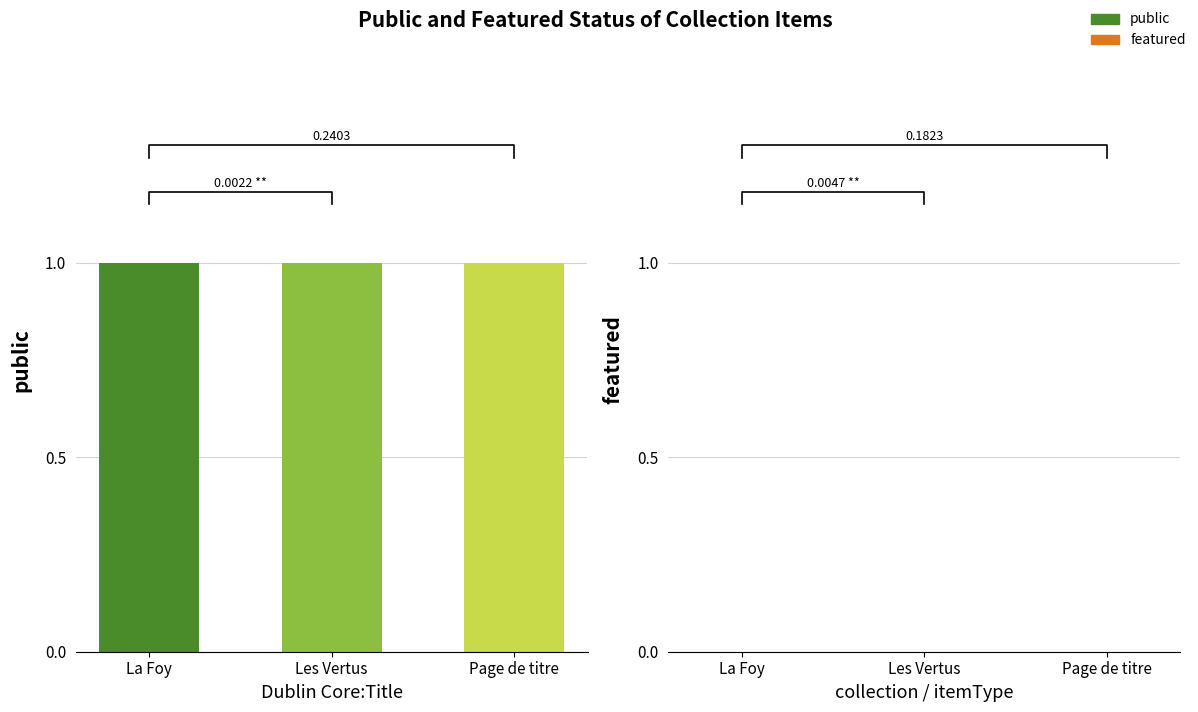

At how many categories does at least one series exceed 0?

3